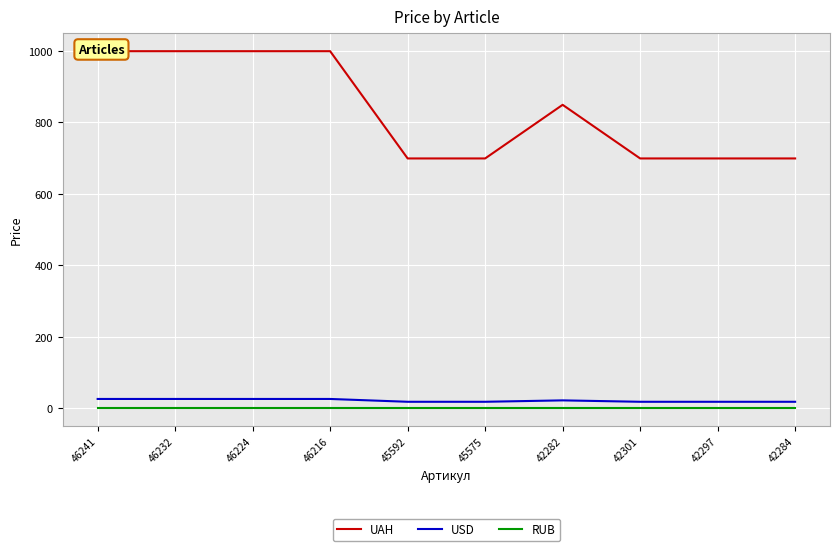

What is the difference between the highest and lowest values at 46216?

999.0